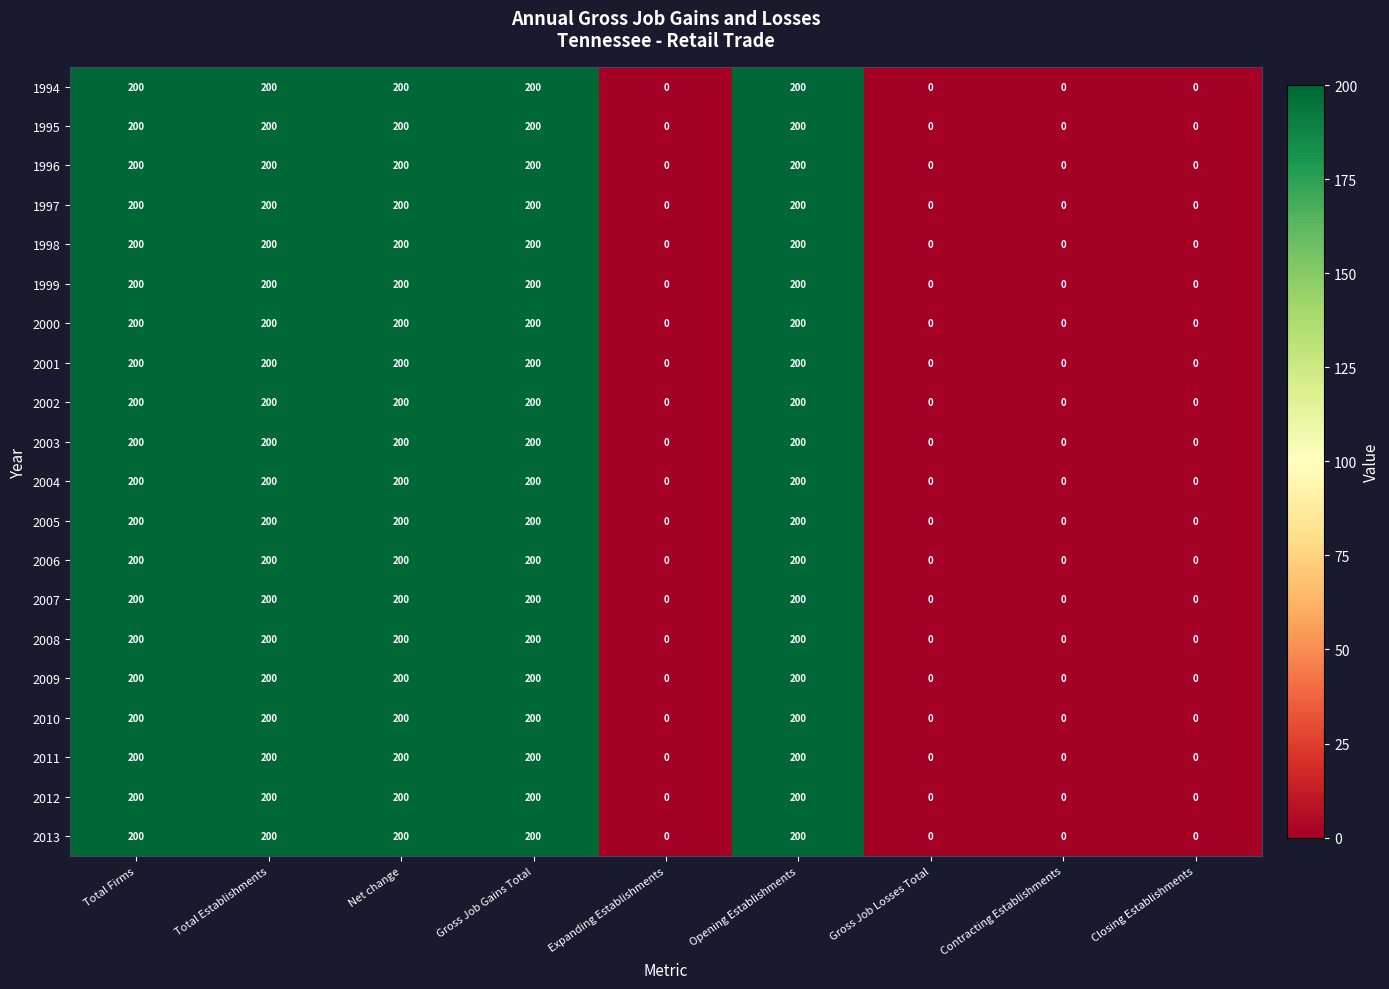

How many 2009 values are between 0 and 200?

9